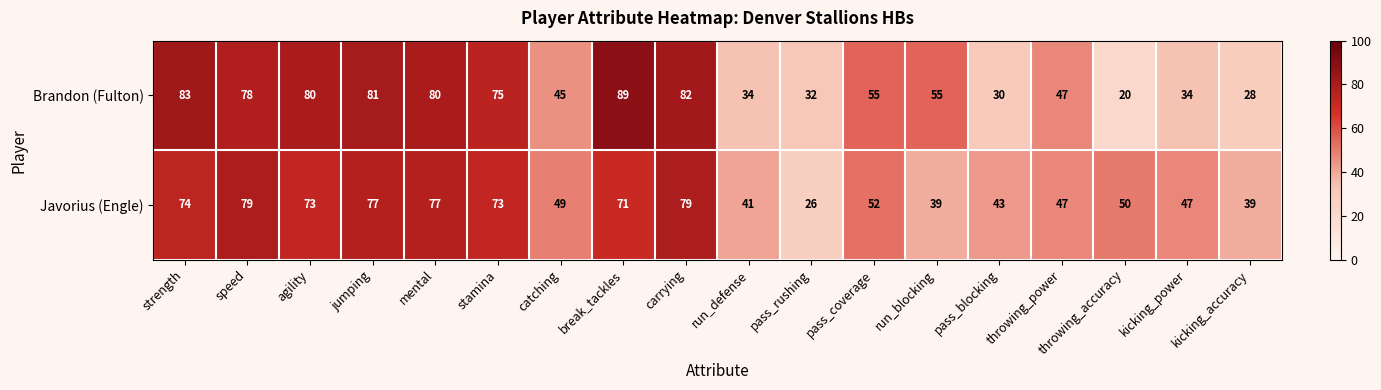

Rank the series by their average value, from lowest to highest.

Brandon (Fulton), Javorius (Engle)